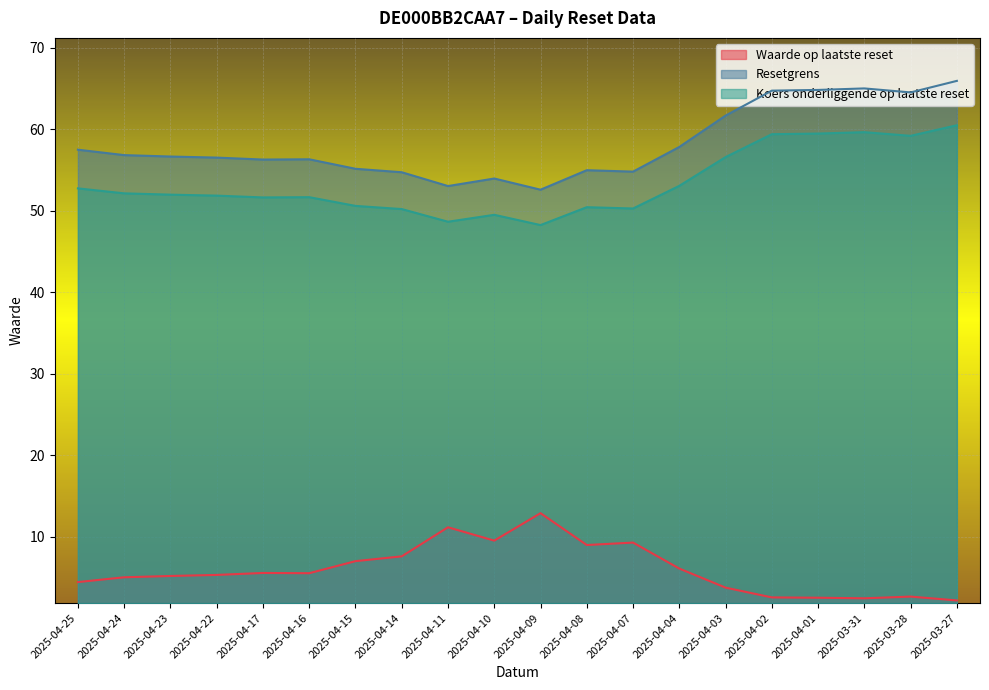

At which label is Waarde op laatste reset closest to 7?

2025-04-15